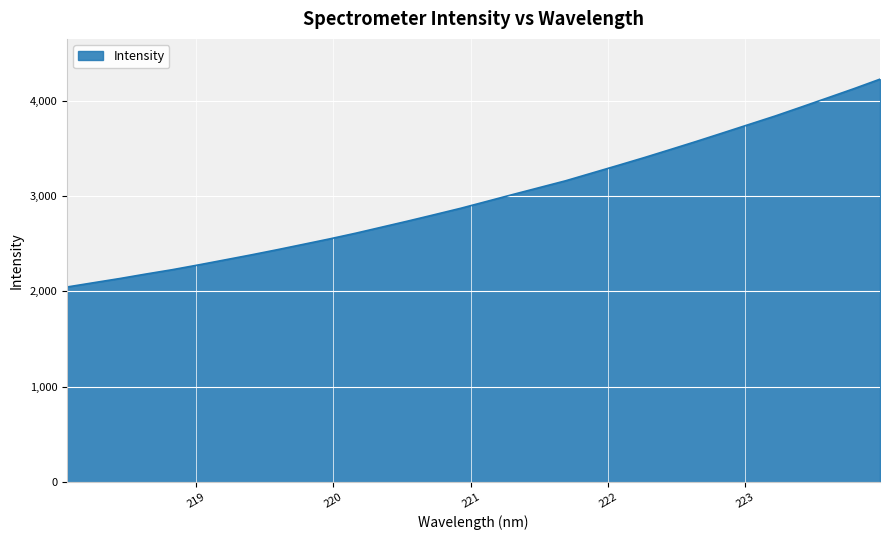

What is the greatest value displayed?

4227.1